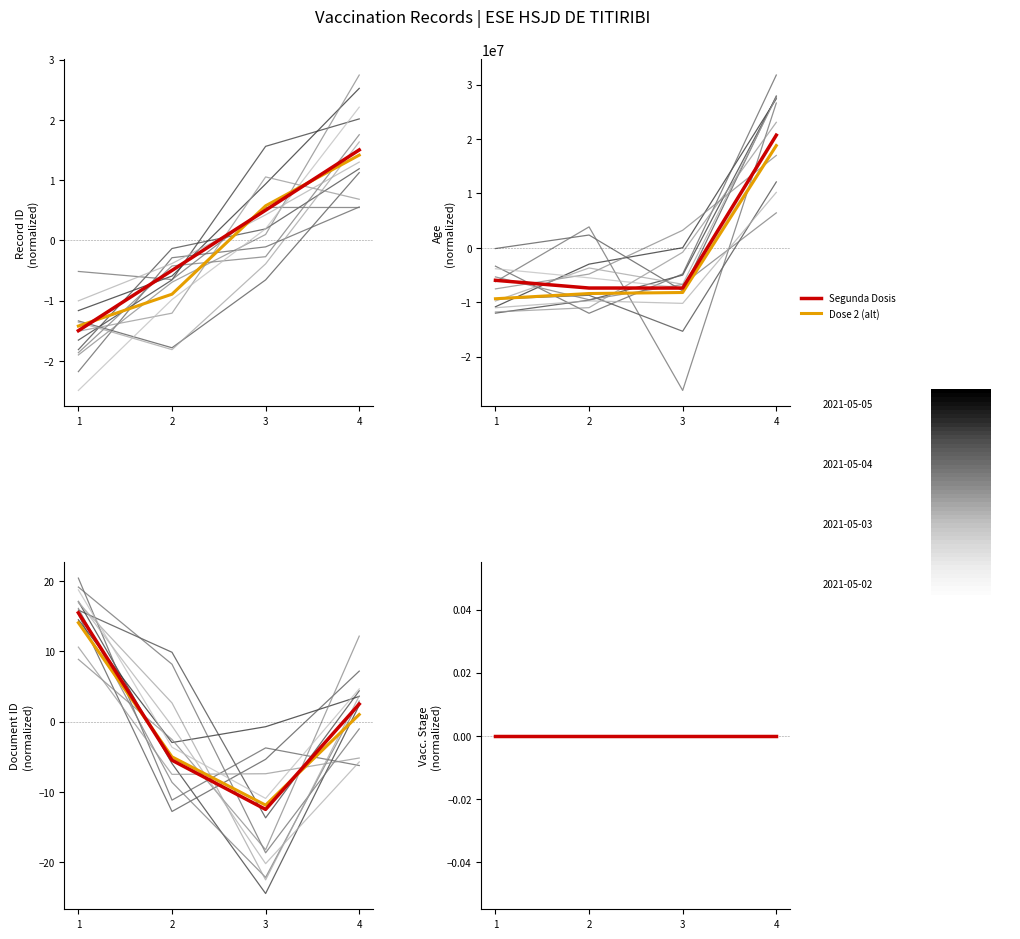

At 1, list the series in order from smallest to largest.

Document ID, Record ID, Dose 2 (alt), Vaccination Stage (encoded), Age